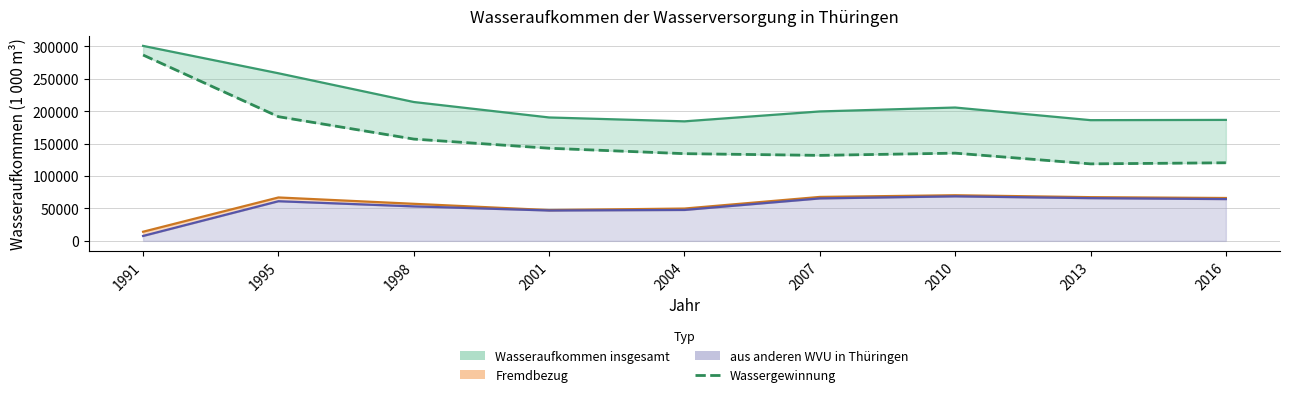

How many points are lower than both their immediate neighbors (excluding endpoints)?

2